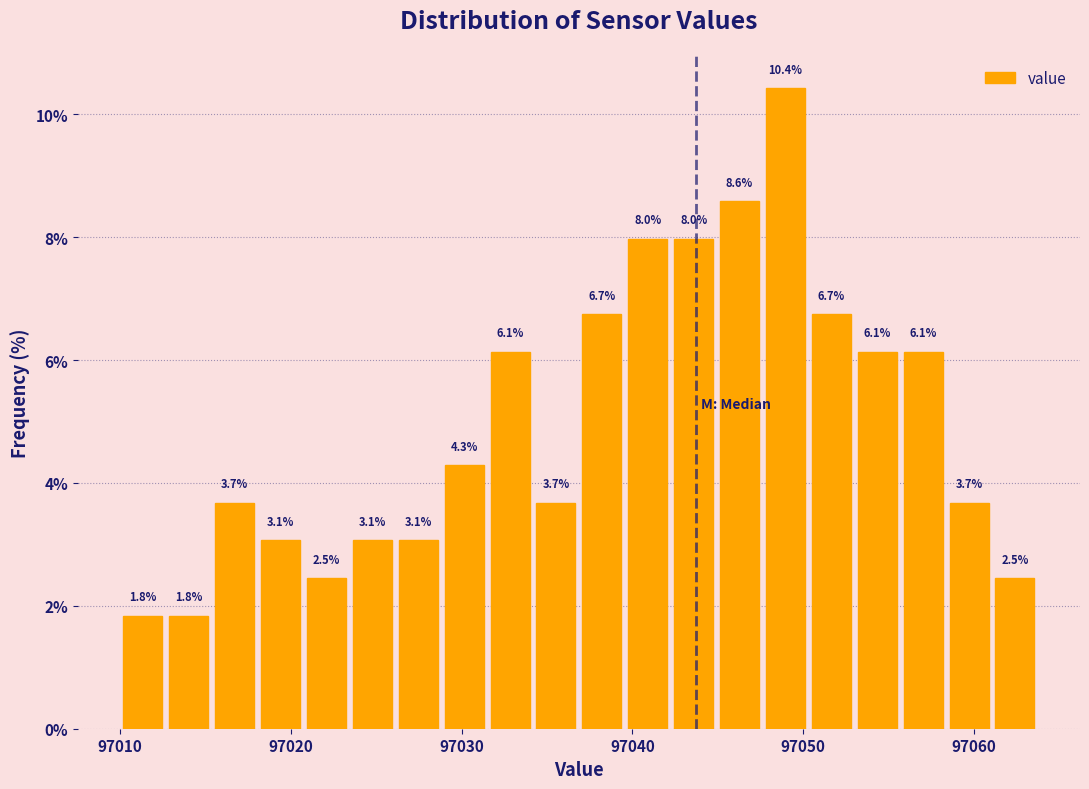

Around what value on the x-axis is the tallest bar? Give the approximate position of its centre, as read against the axis.

97049